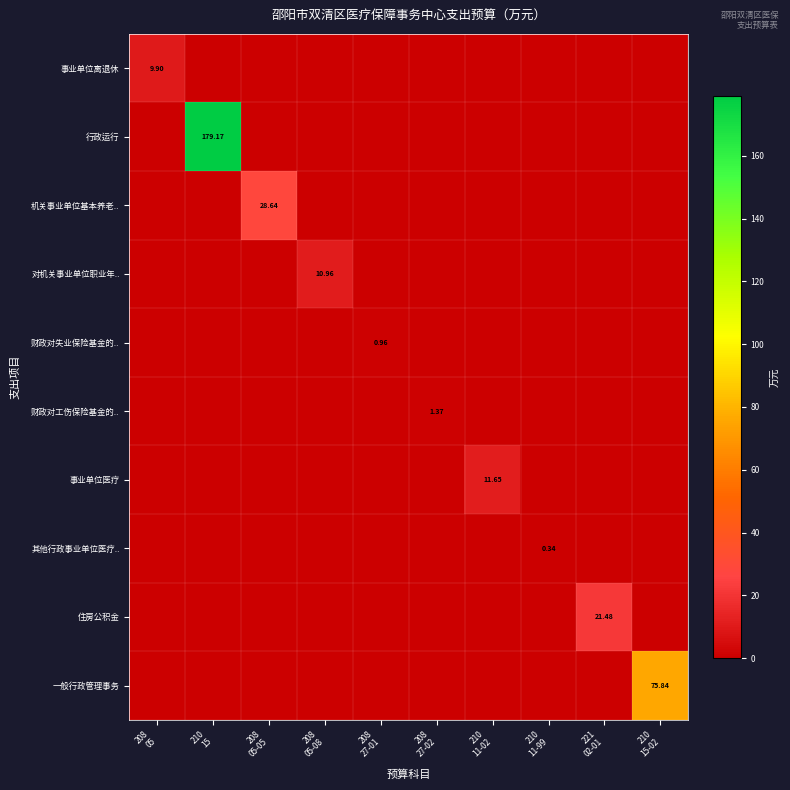

List the series in order of their peak value, lowest first.

其他行政事业单位医疗.., 财政对失业保险基金的.., 财政对工伤保险基金的.., 事业单位离退休, 对机关事业单位职业年.., 事业单位医疗, 住房公积金, 机关事业单位基本养老.., 一般行政管理事务, 行政运行